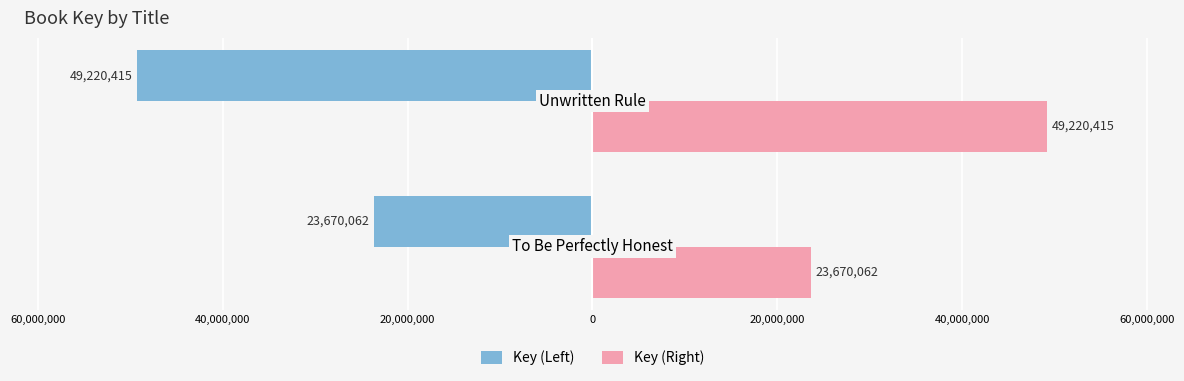

Count the Key (Left) values in the range -49220415 to -23670062.

2